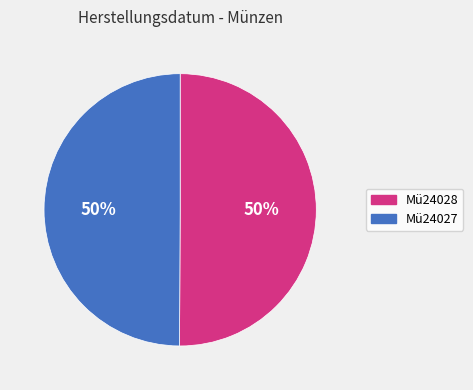

Is the sum of Mü24028 and Mü24027 greater than half?

Yes